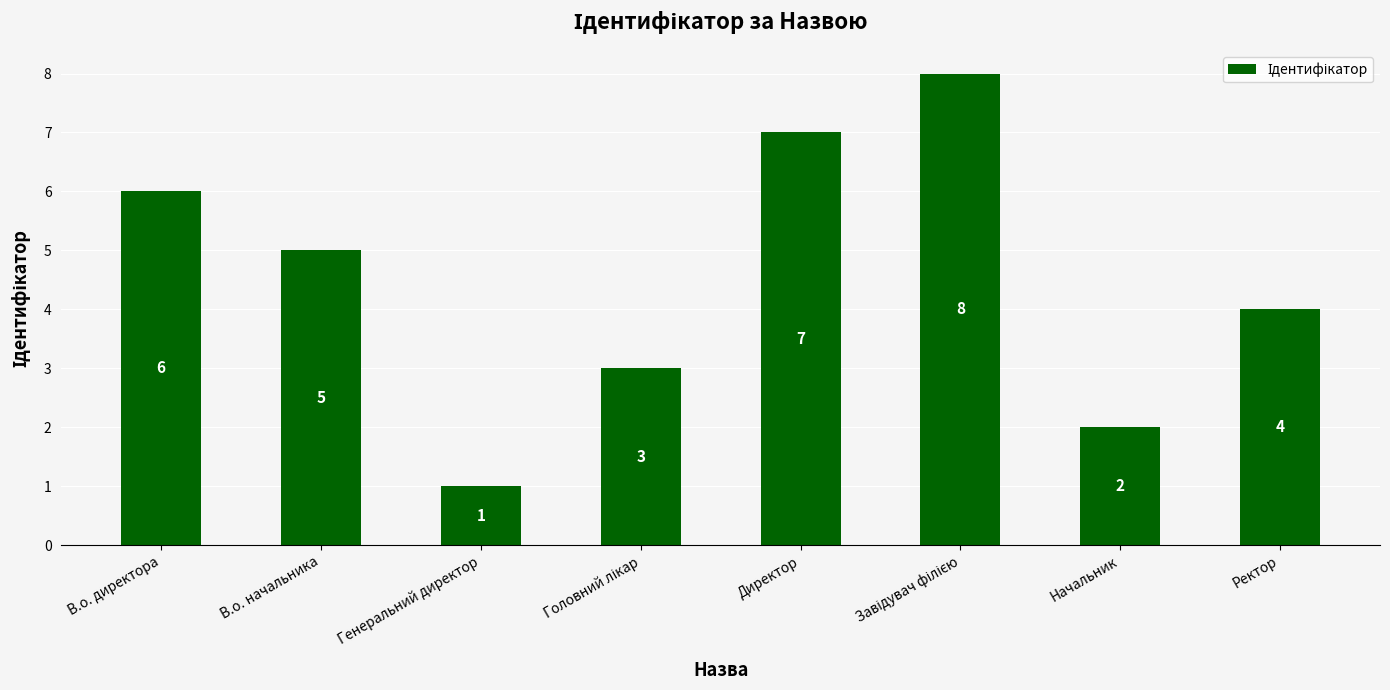

Reading left to right, transcribe all the data shown in this chart.

6	5	1	3	7	8	2	4